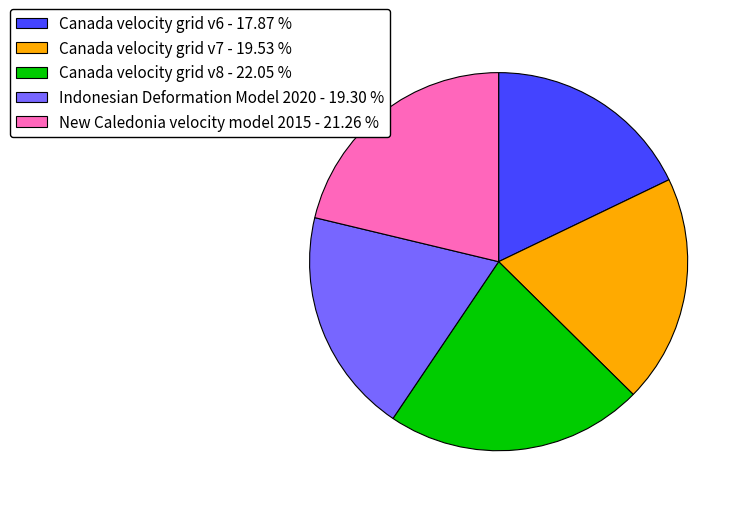

Do New Caledonia velocity model 2015 and Canada velocity grid v8 together represent more than half of the pie?

No